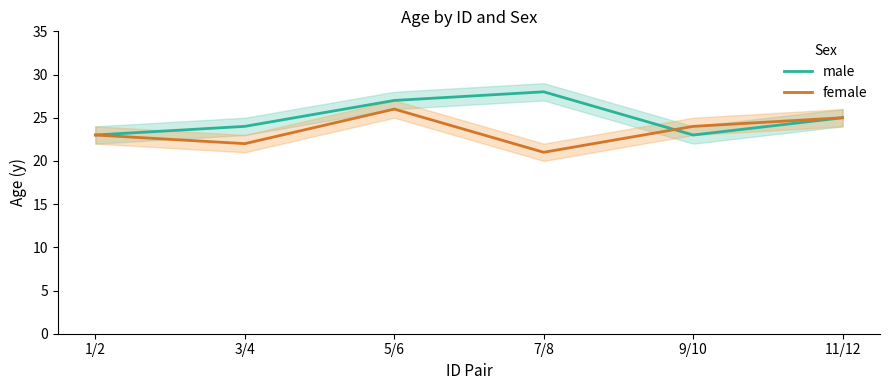

In male, how many points are lower than both neighbors (excluding endpoints)?

1